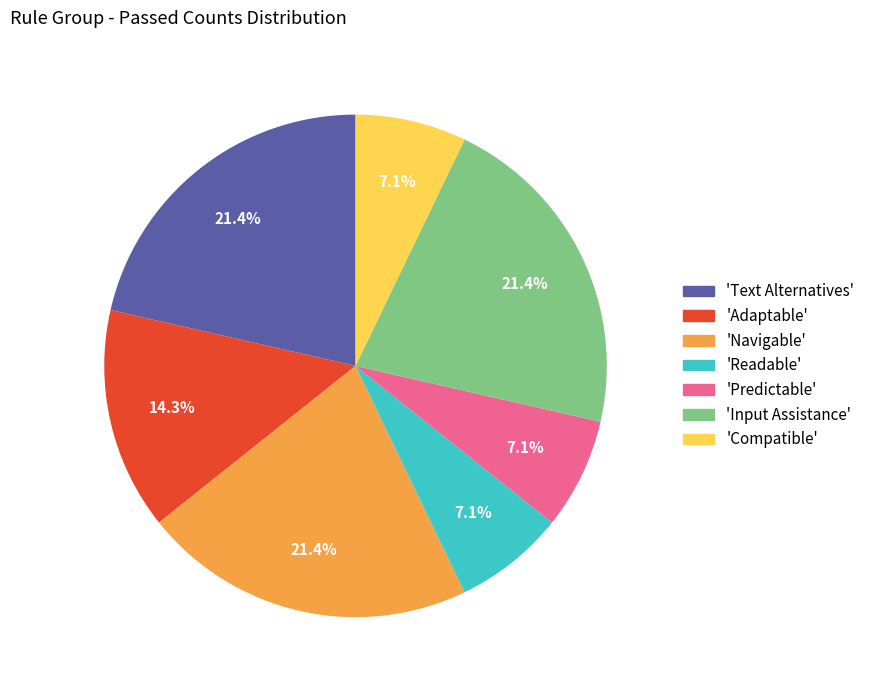

Is there a majority slice in this chart?

No